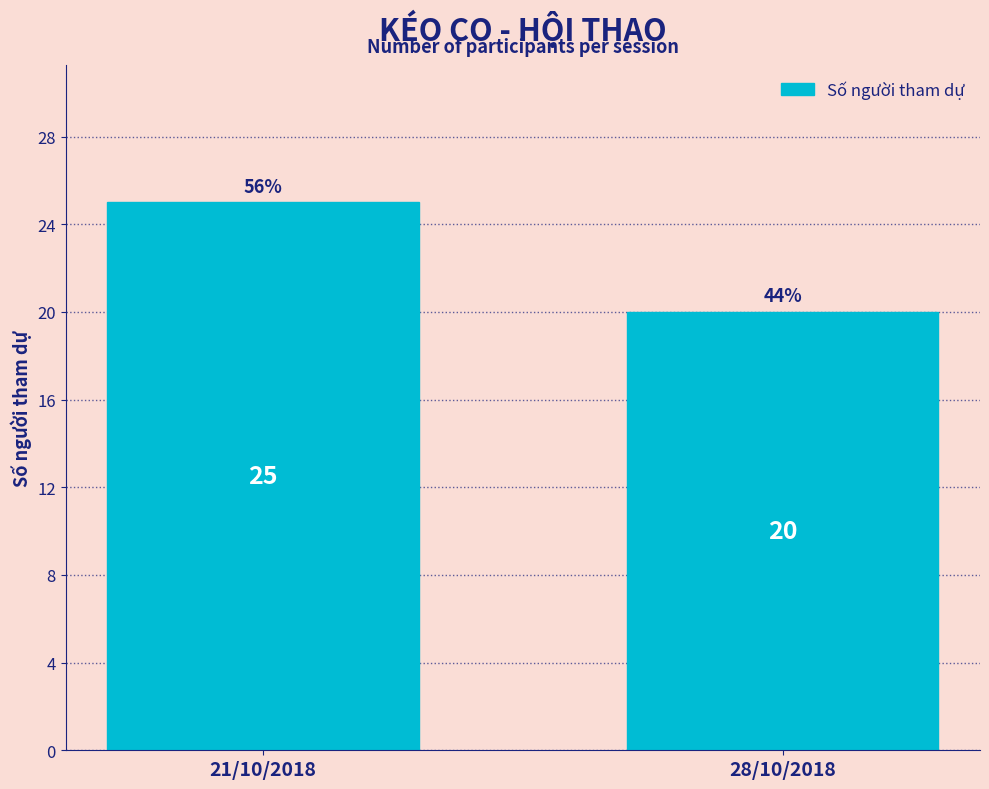

Reading left to right, transcribe all the data shown in this chart.

21/10/2018=25	28/10/2018=20